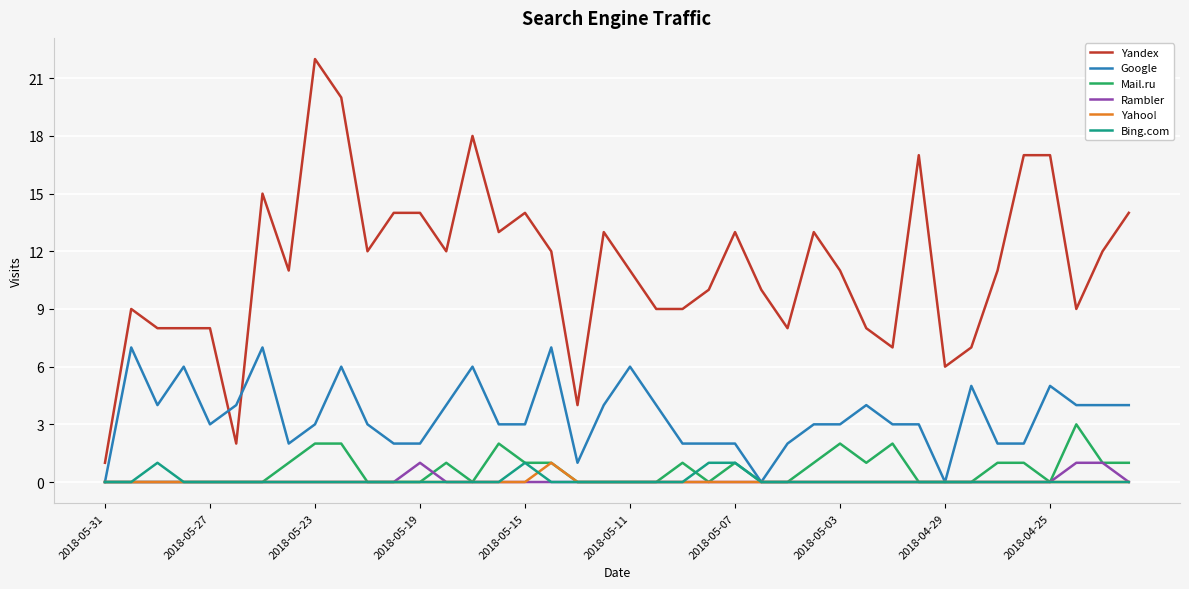

Count the Yahoo! values in the range 0 to 1.

40